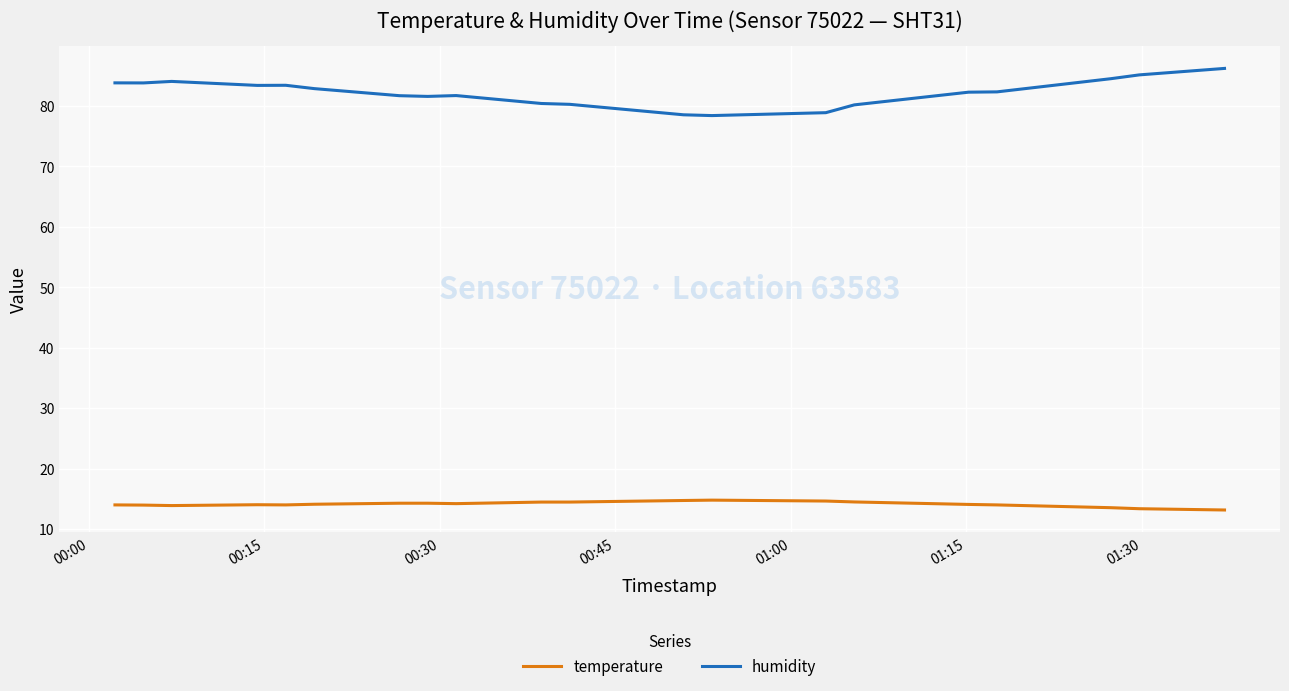

Which series has the largest total across all categories?

humidity